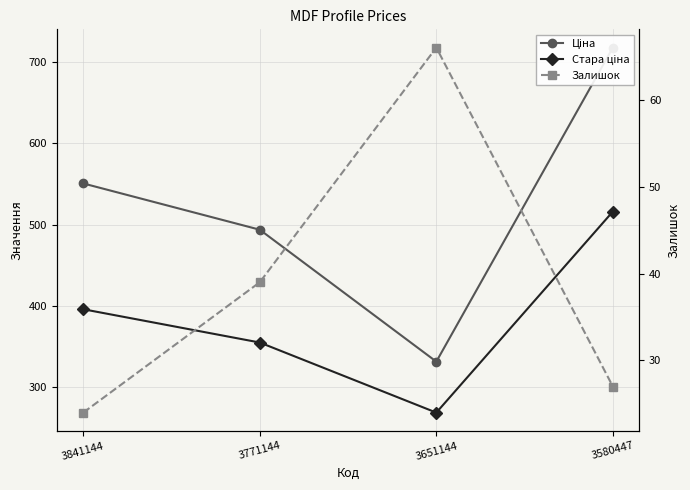

Count the number of data series in this chart.

3